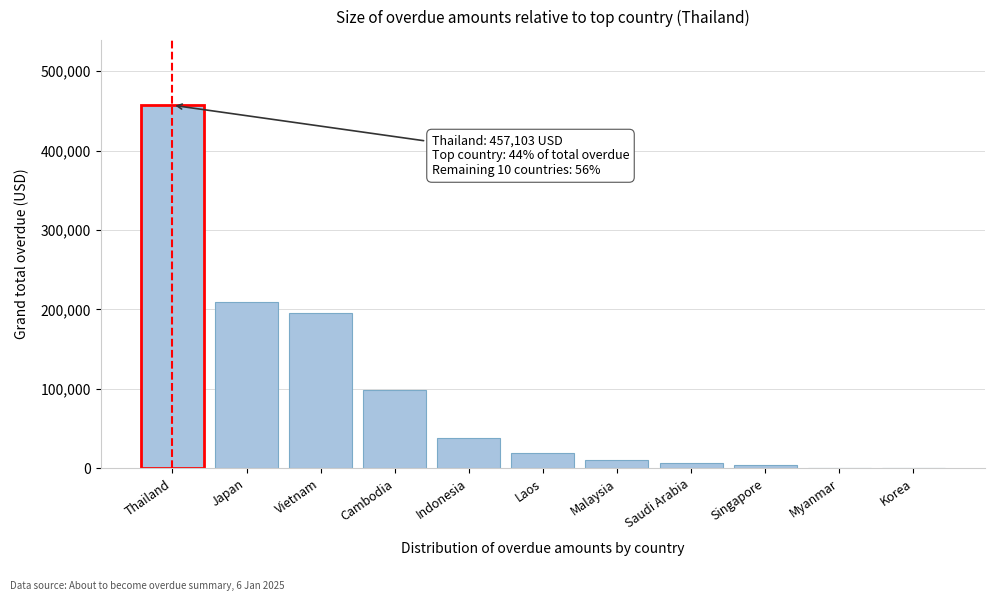

What is the change in value from Thailand to Laos?

-438390.0